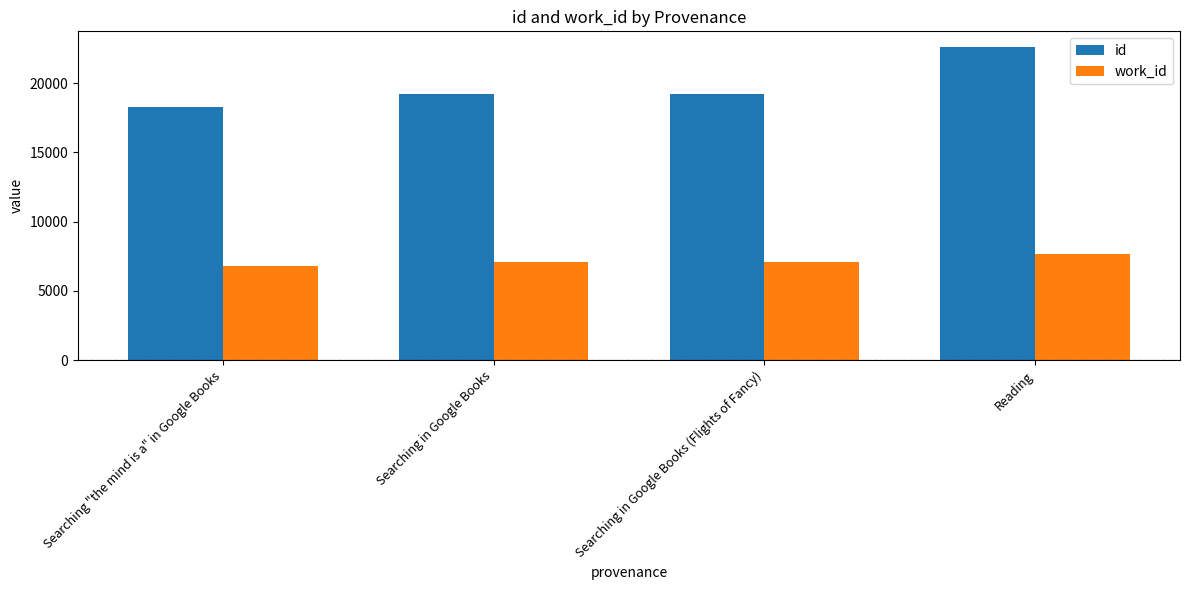

What are all the series names shown in the legend?

id, work_id